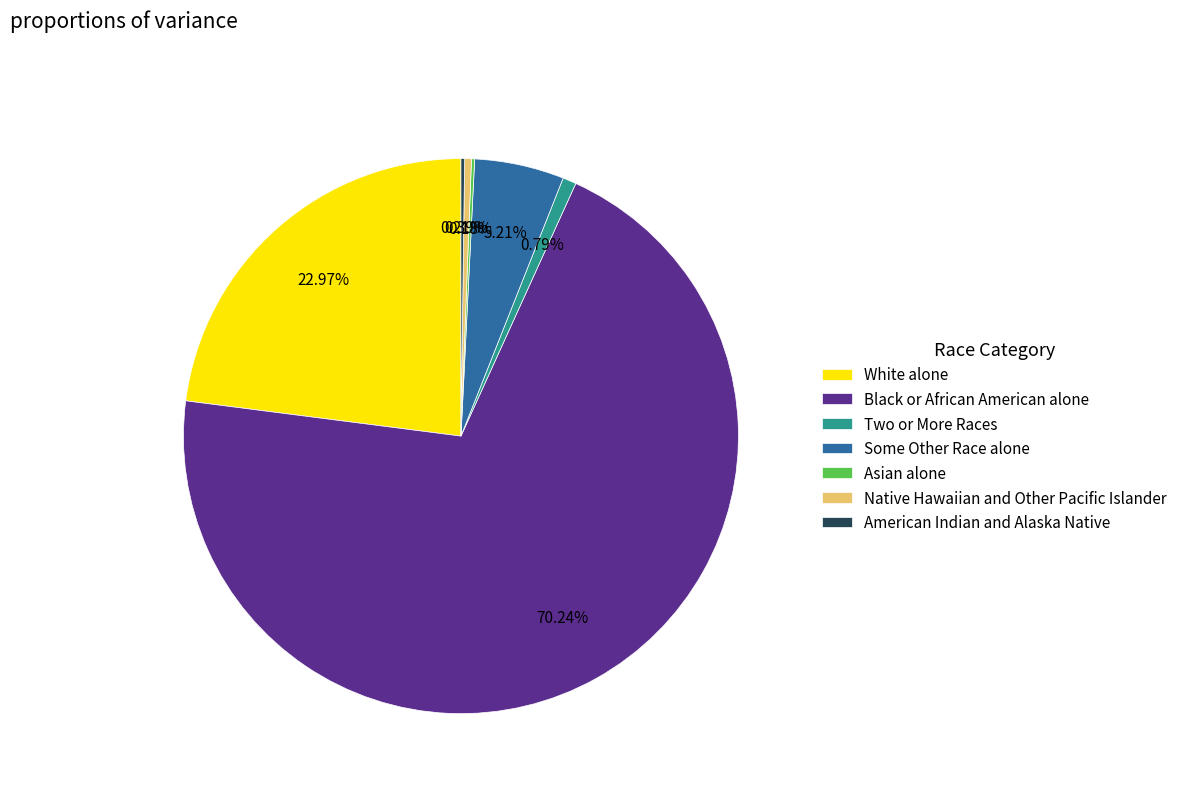

Is Two or More Races the majority of the pie?

No